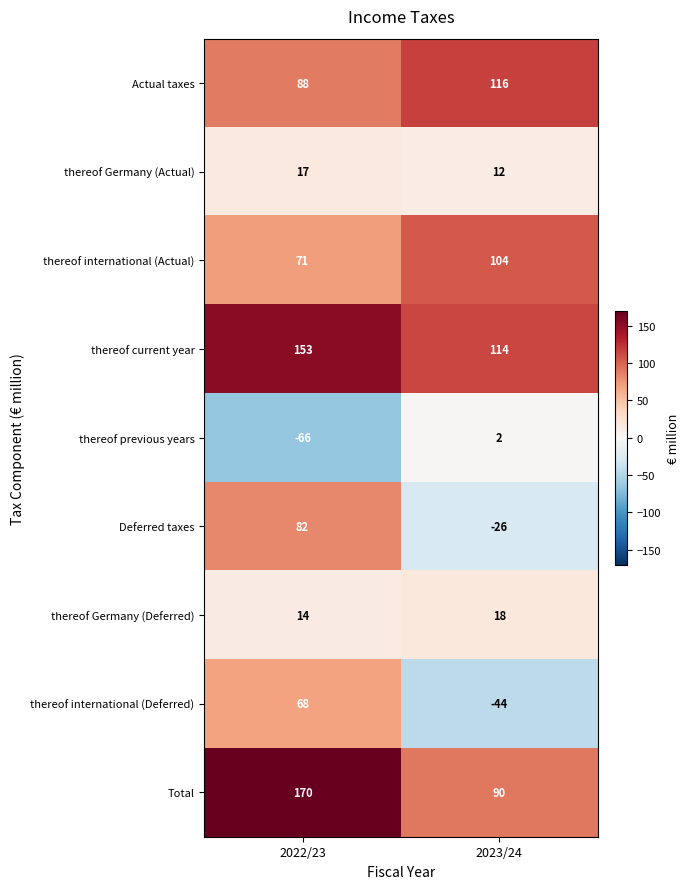

At 2023/24, list the series in order from smallest to largest.

thereof international (Deferred), Deferred taxes, thereof previous years, thereof Germany (Actual), thereof Germany (Deferred), Total, thereof international (Actual), thereof current year, Actual taxes